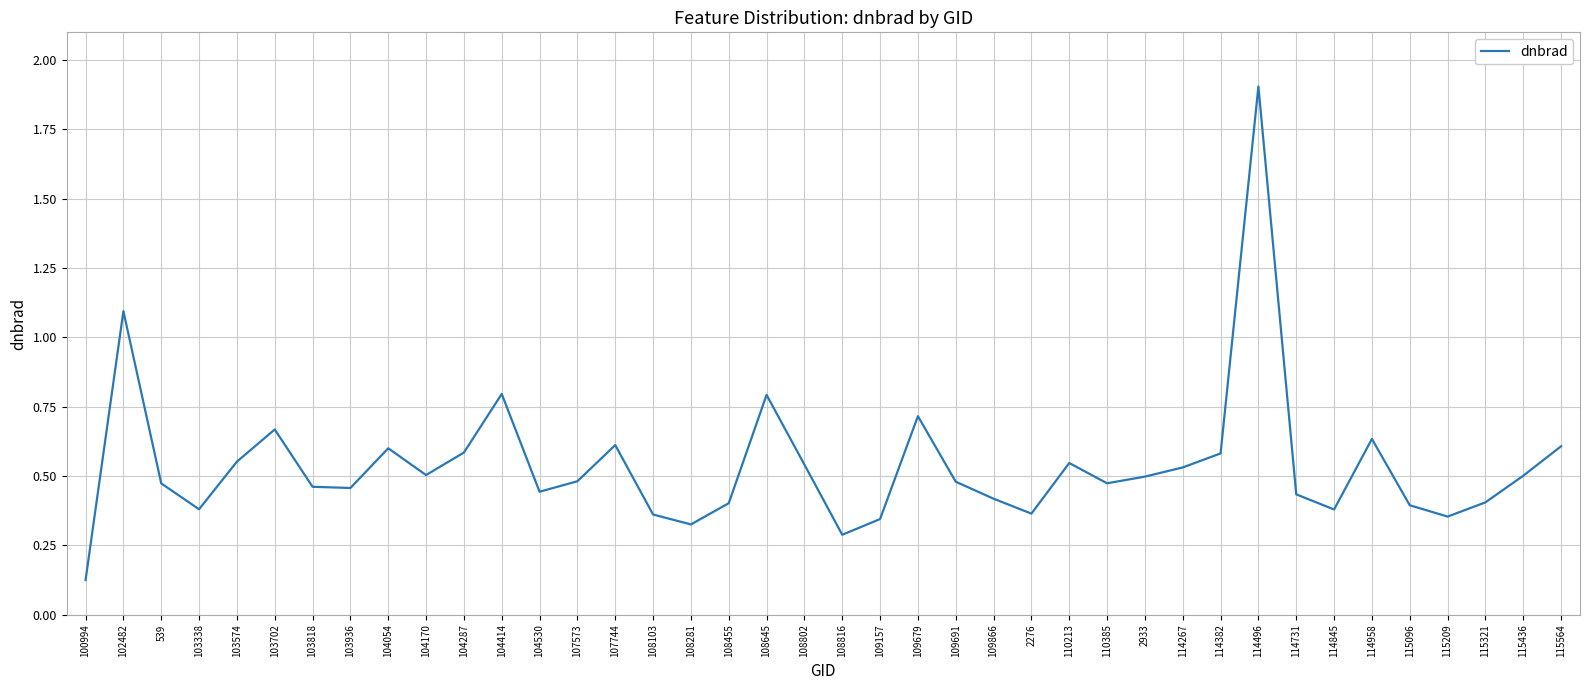

Count the number of data series in this chart.

1